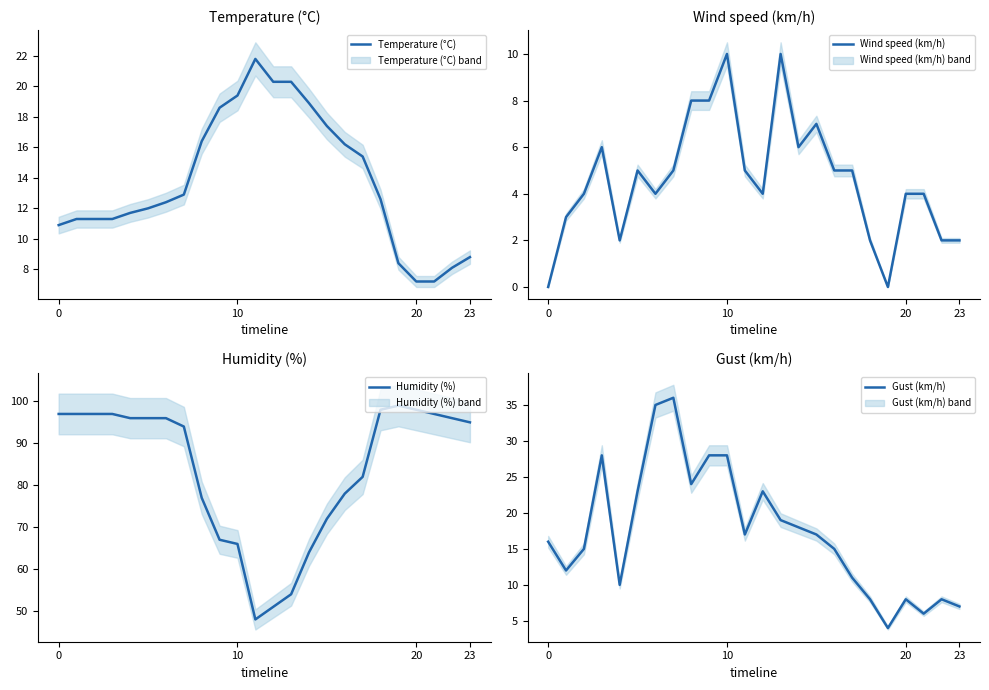

Reading left to right, what are all the values shown in this chart?

Temperature (°C): 10.9	11.3	11.3	11.3	11.7	12.0	12.4	12.9	16.4	18.6	19.4	21.8	20.3	20.3	18.9	17.4	16.2	15.4	12.6	8.4	7.2	7.2	8.1	8.8
Wind speed (km/h): 0.0	3.0	4.0	6.0	2.0	5.0	4.0	5.0	8.0	8.0	10.0	5.0	4.0	10.0	6.0	7.0	5.0	5.0	2.0	0.0	4.0	4.0	2.0	2.0
Humidity (%): 97.0	97.0	97.0	97.0	96.0	96.0	96.0	94.0	77.0	67.0	66.0	48.0	51.0	54.0	64.0	72.0	78.0	82.0	98.0	99.0	98.0	97.0	96.0	95.0
Gust (km/h): 16.0	12.0	15.0	28.0	10.0	23.0	35.0	36.0	24.0	28.0	28.0	17.0	23.0	19.0	18.0	17.0	15.0	11.0	8.0	4.0	8.0	6.0	8.0	7.0